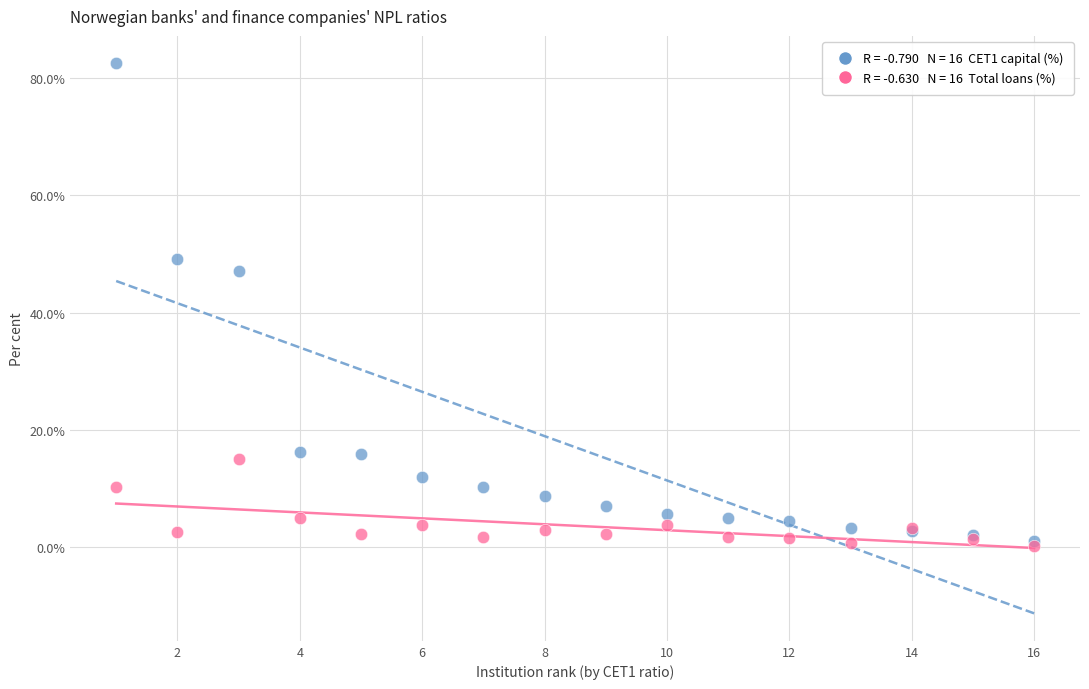

Across all series, what Y value is closest to 41?

47.1